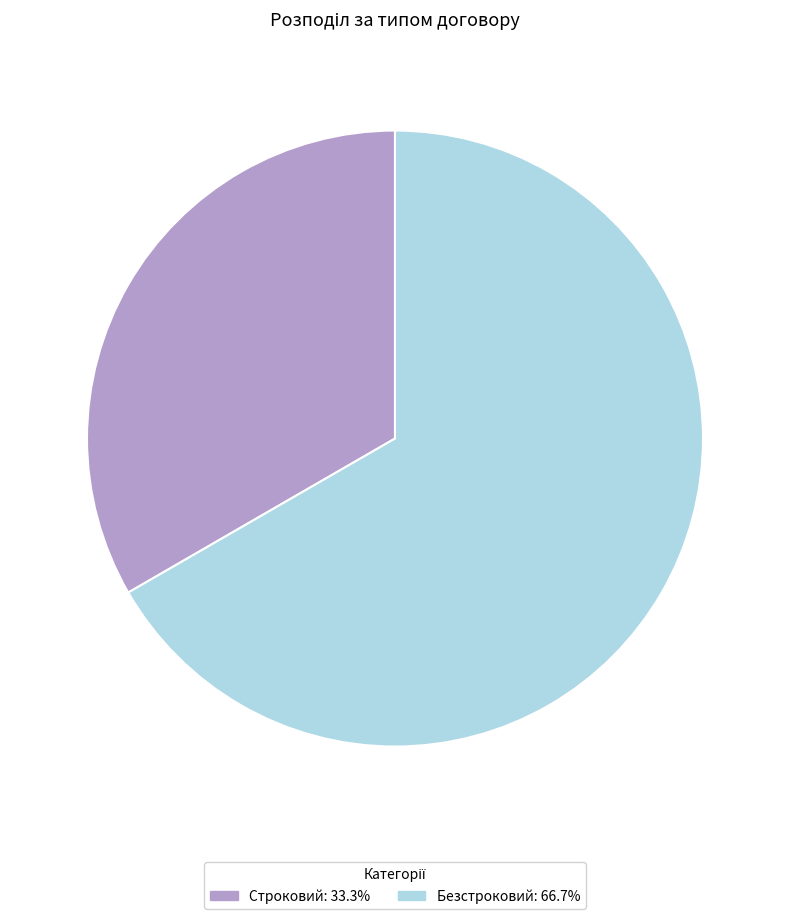

Between Строковий and Безстроковий, which is larger?

Безстроковий